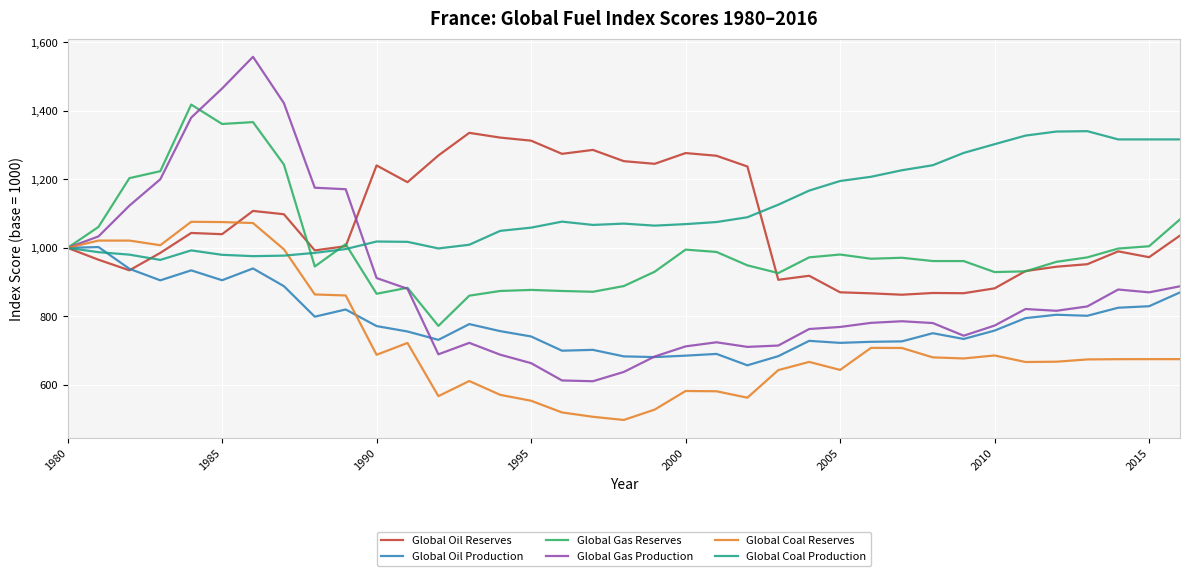

At how many categories does at least one series exceed 1411?

4